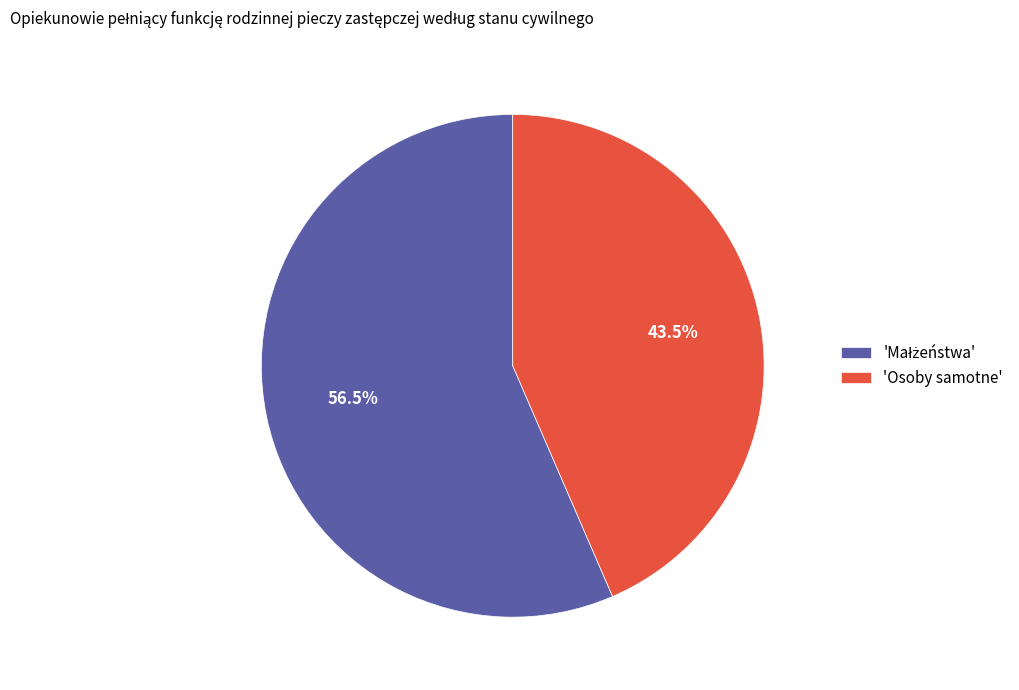

Is 'Osoby samotne' the majority of the pie?

No